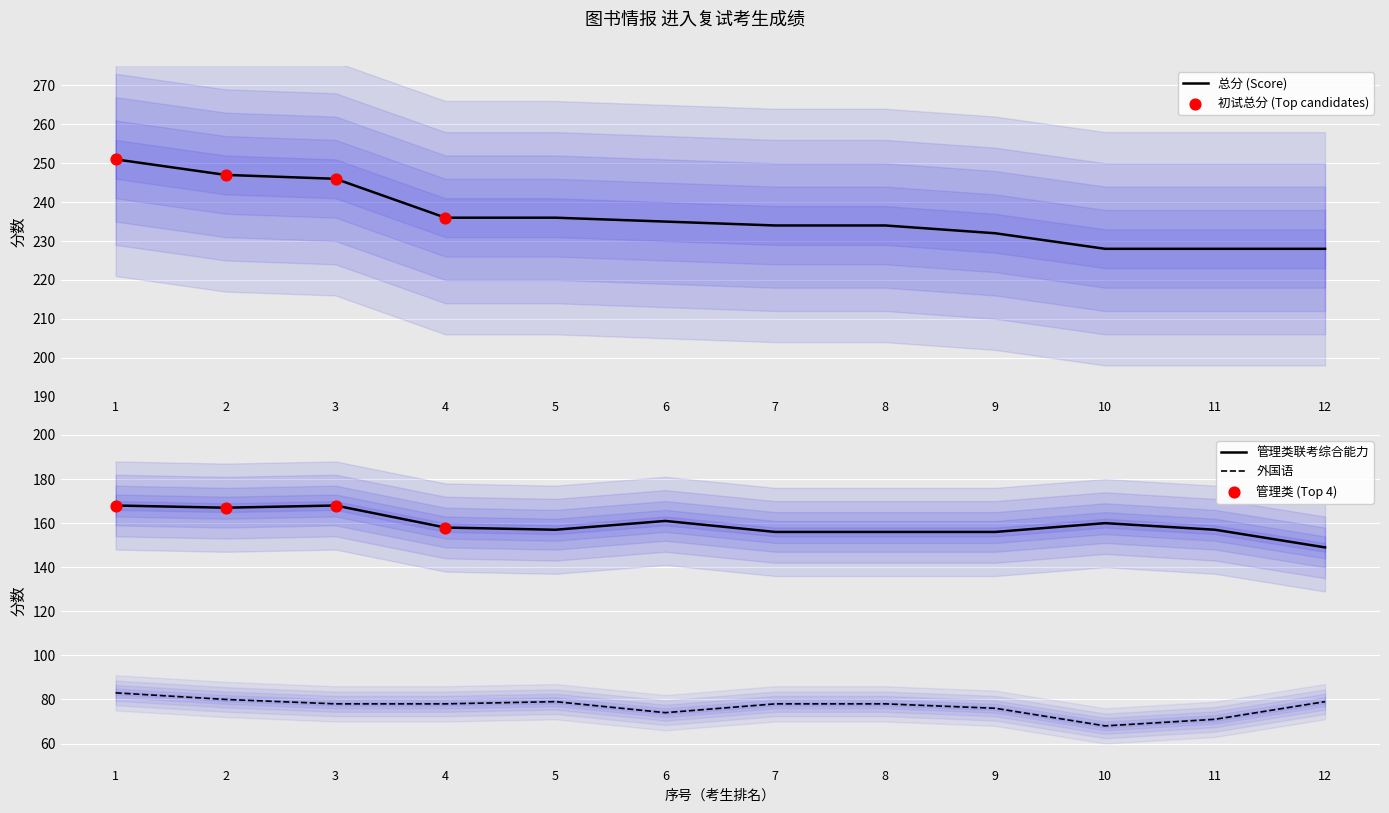

What are all the series names shown in the legend?

管理类联考综合能力, 外国语, 总分